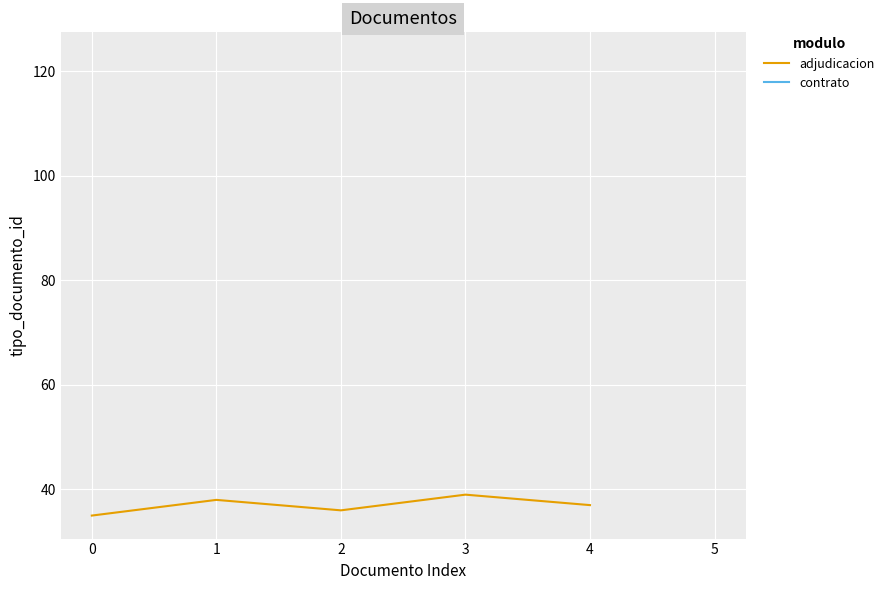

The adjudicacion series shows 70 at 3. True or false?

False